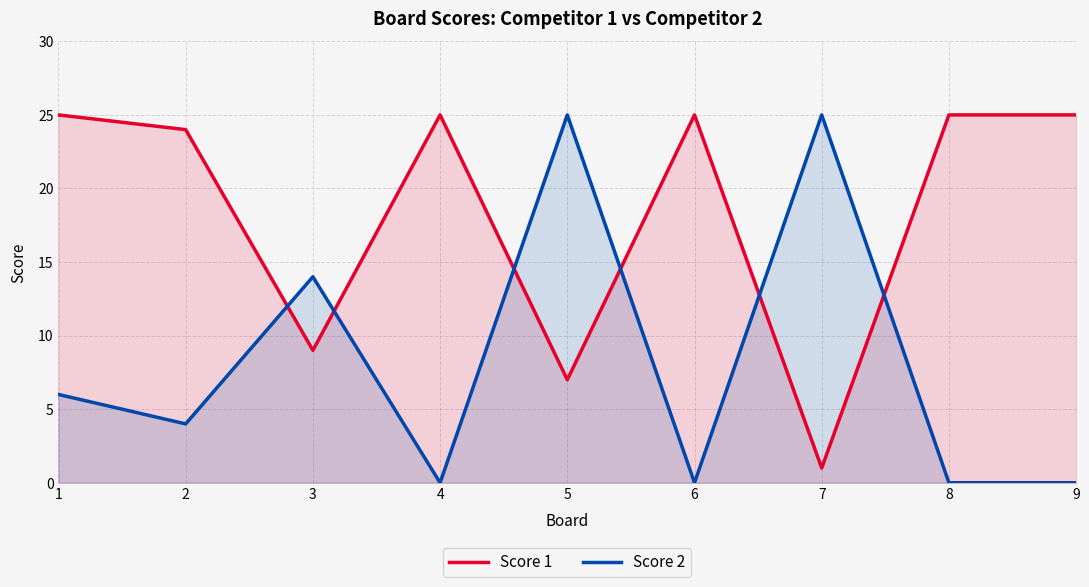

Rank the series by their maximum value, from highest to lowest.

Score 1, Score 2